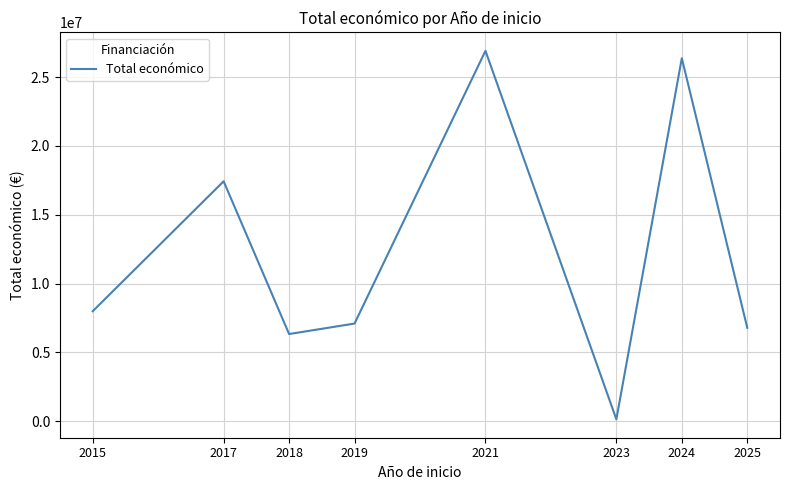

Where is the data nearest to the value 13526095?

2017